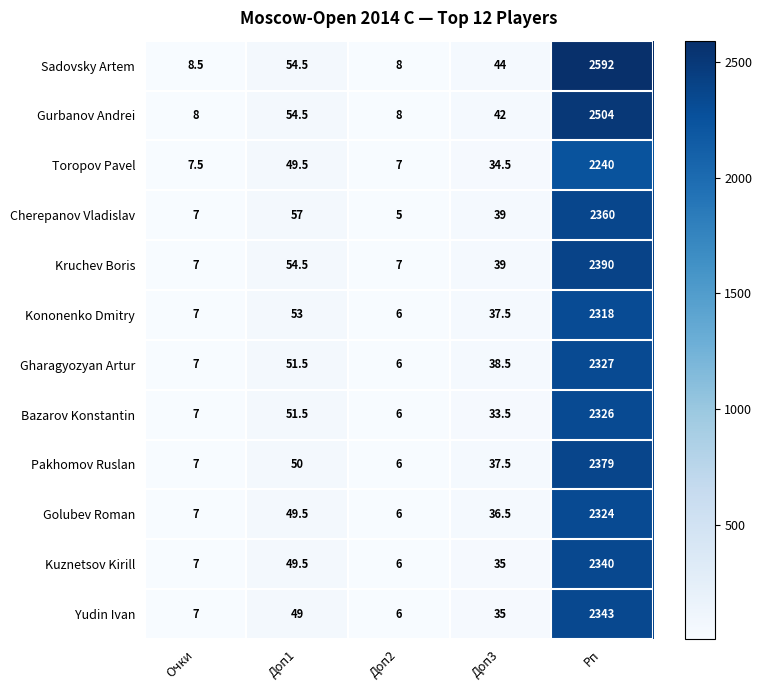

Which series has the largest total across all categories?

Sadovsky Artem